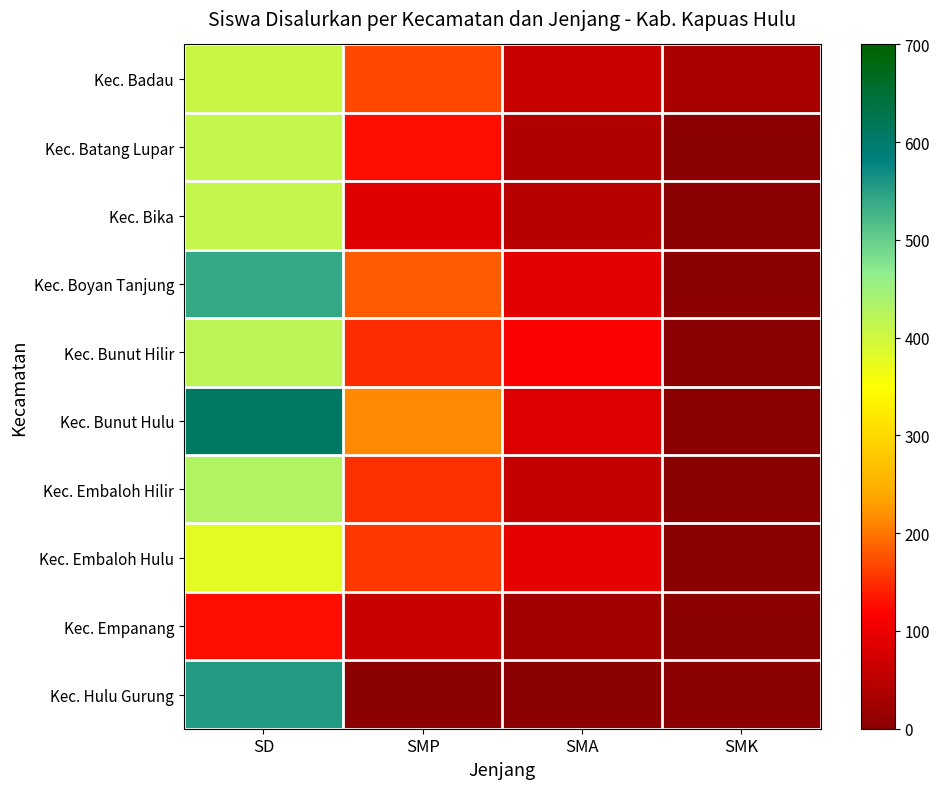

What is the maximum value shown in the chart?

609